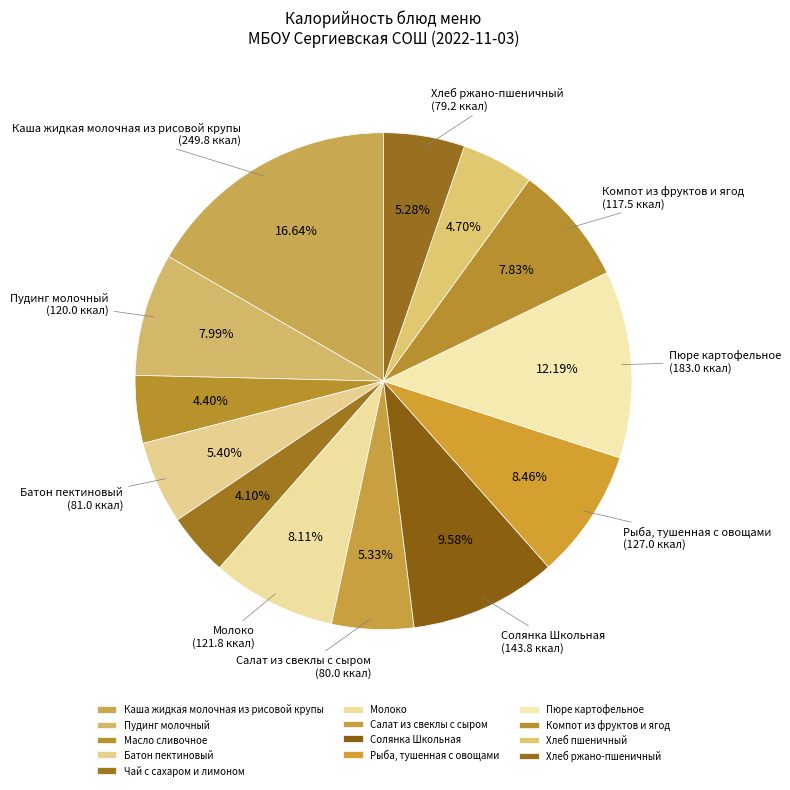

Count the number of slices in the pie.

13